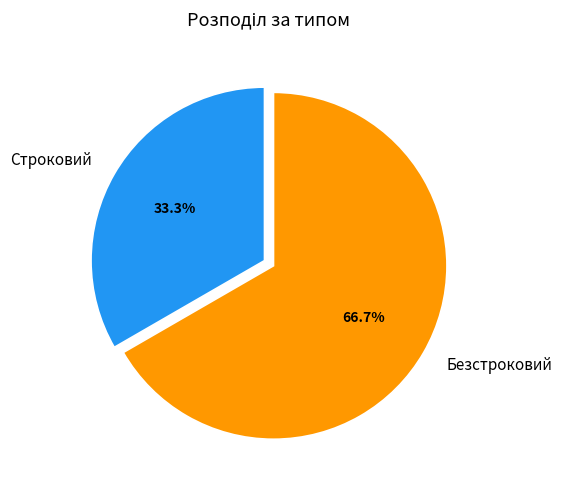

To the nearest percent, what is the average slice percentage?

50%